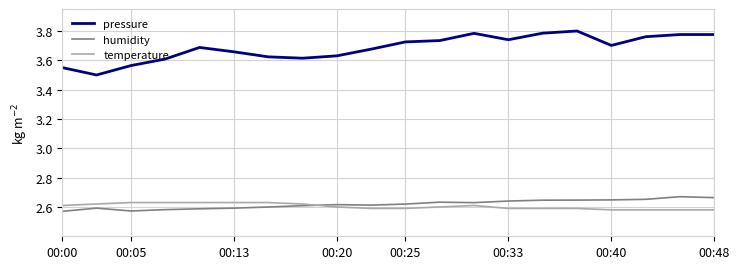

True or false: humidity and temperature intersect in this chart.

True